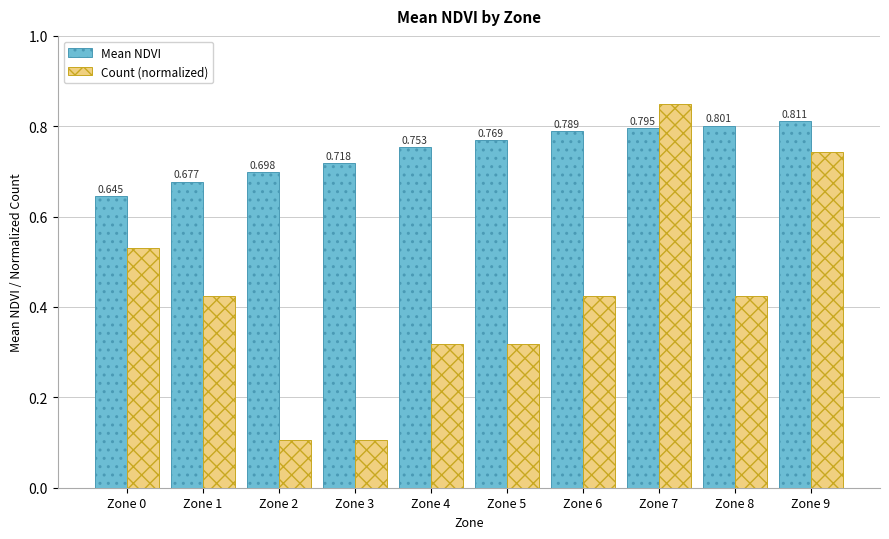

Which series has the largest range (max minus min)?

Count (normalized)